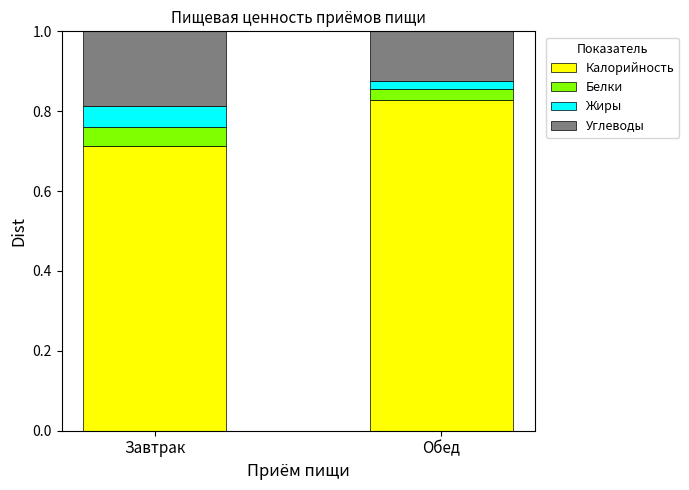

What is the total value across all series at Обед?

1.0